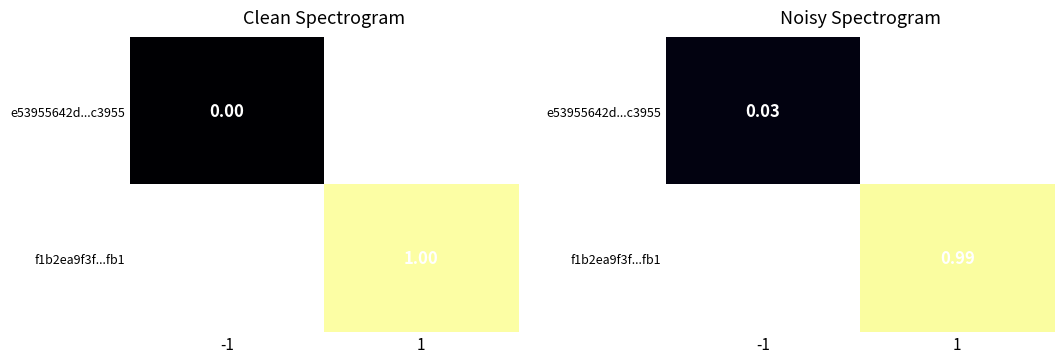

How many data points in f1b2ea9f3f...fb1 are above 0?

1